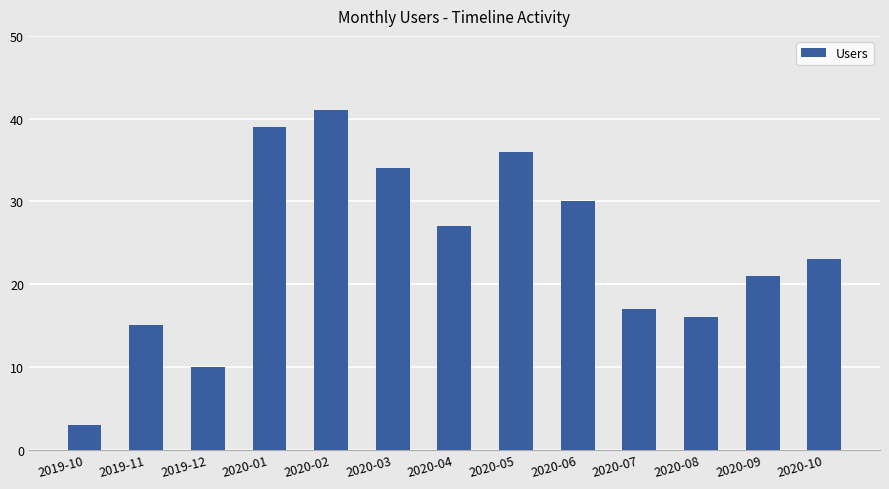

What is the label of the 8th bar from the right?

2020-03